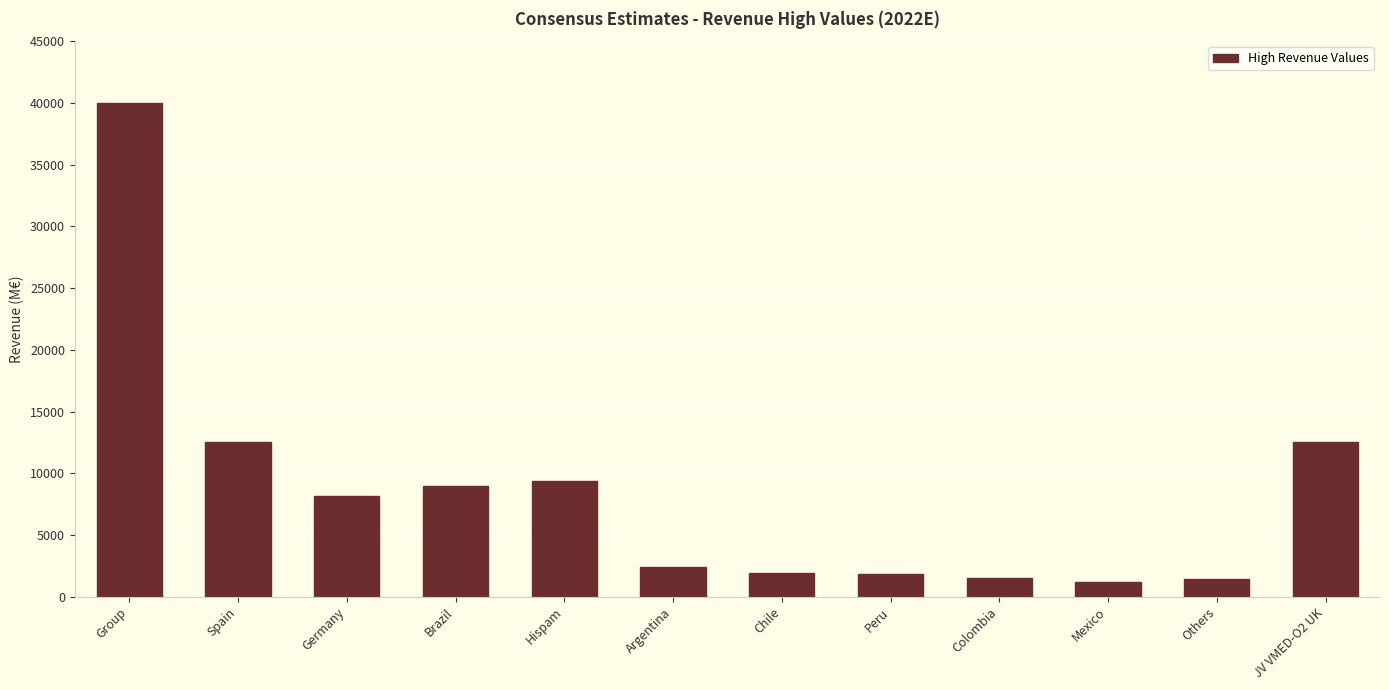

What is the label of the 12th bar from the left?

JV VMED-O2 UK